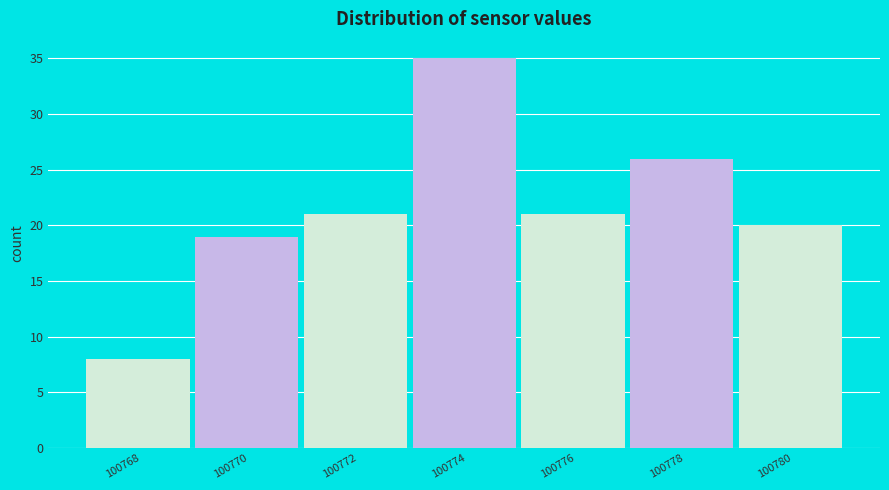

Reading left to right, list all the values displayed in this chart.

8	19	21	35	21	26	20